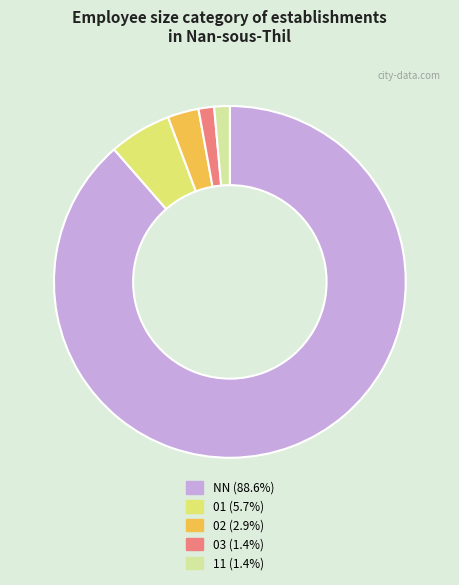

Between 02 and NN, which is larger?

NN